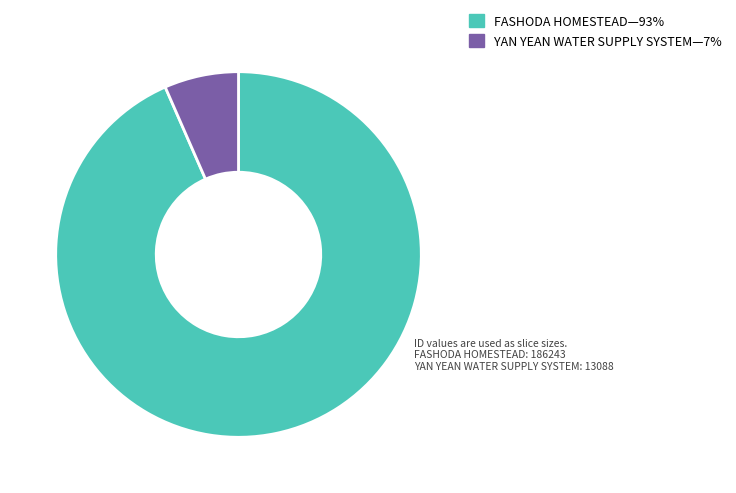

Is there a majority slice in this chart?

Yes